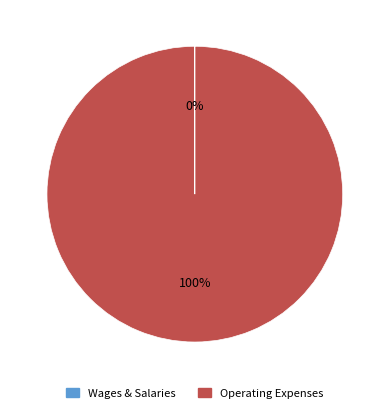

To the nearest percent, what is the difference between the largest and smallest slice percentages?

100%